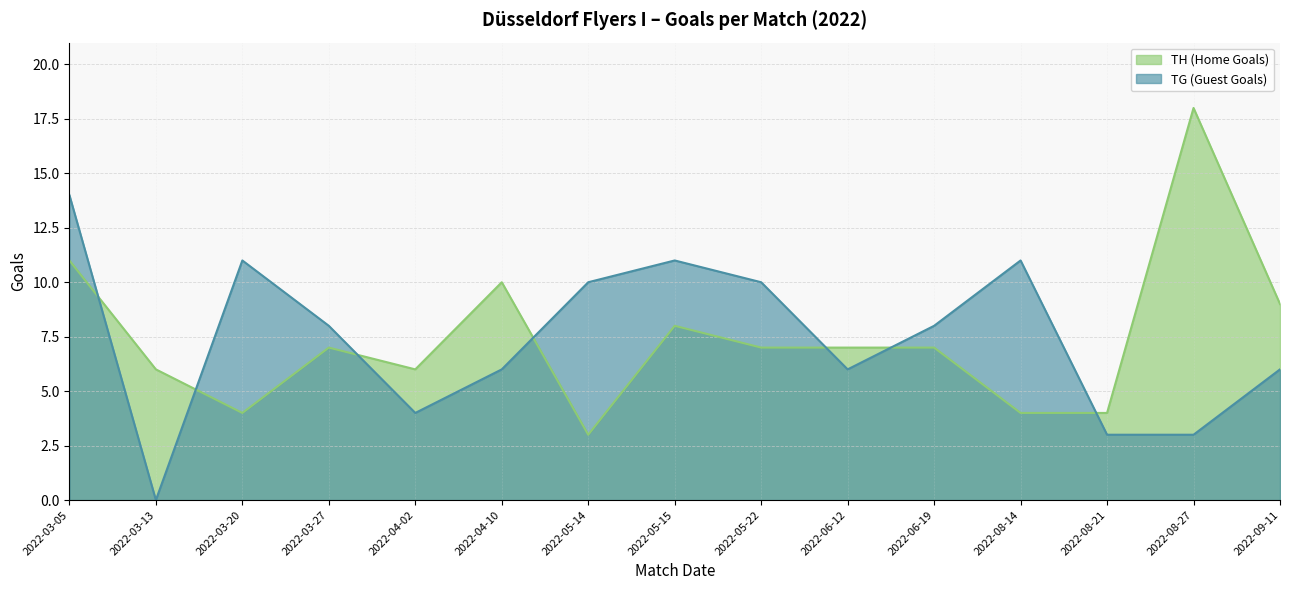

In TG (Guest Goals), how many points are lower than both neighbors (excluding endpoints)?

3